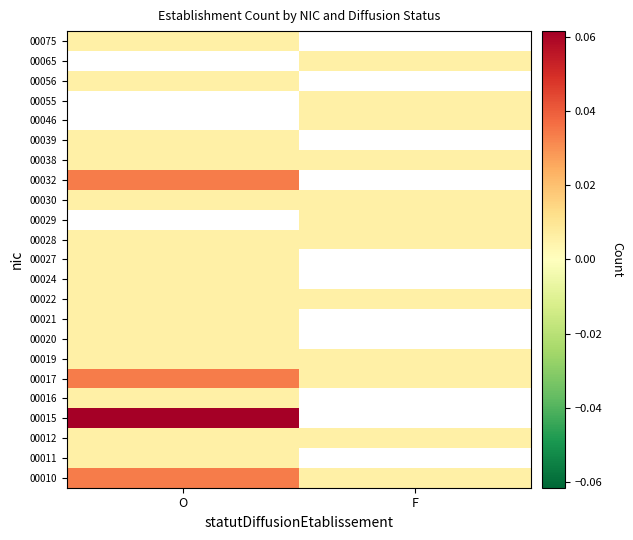

How many categories are shown in the chart?

2